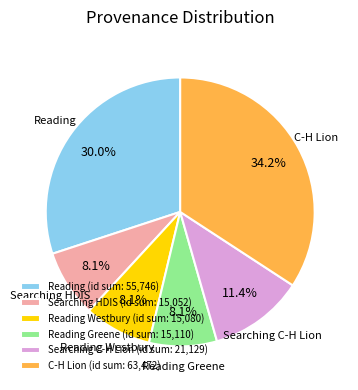

Is there a majority slice in this chart?

No